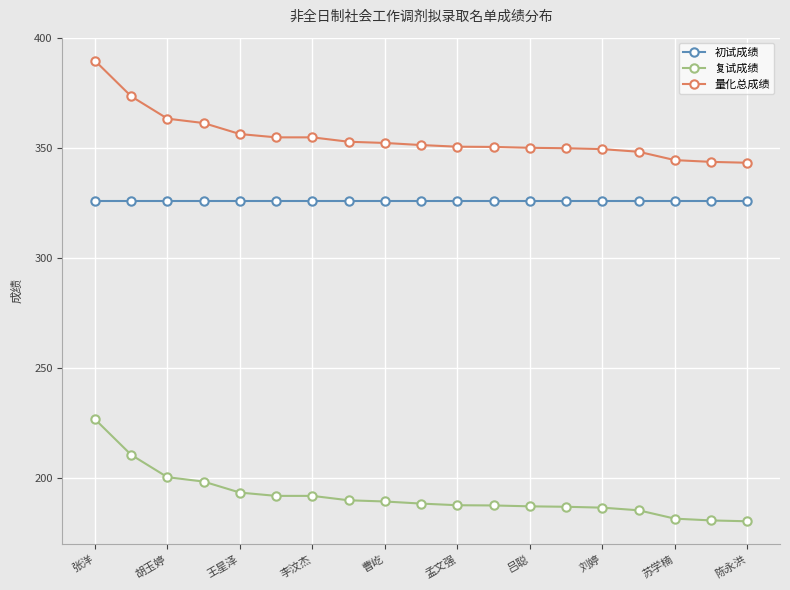

True or false: 复试成绩 and 初试成绩 cross at least once.

False